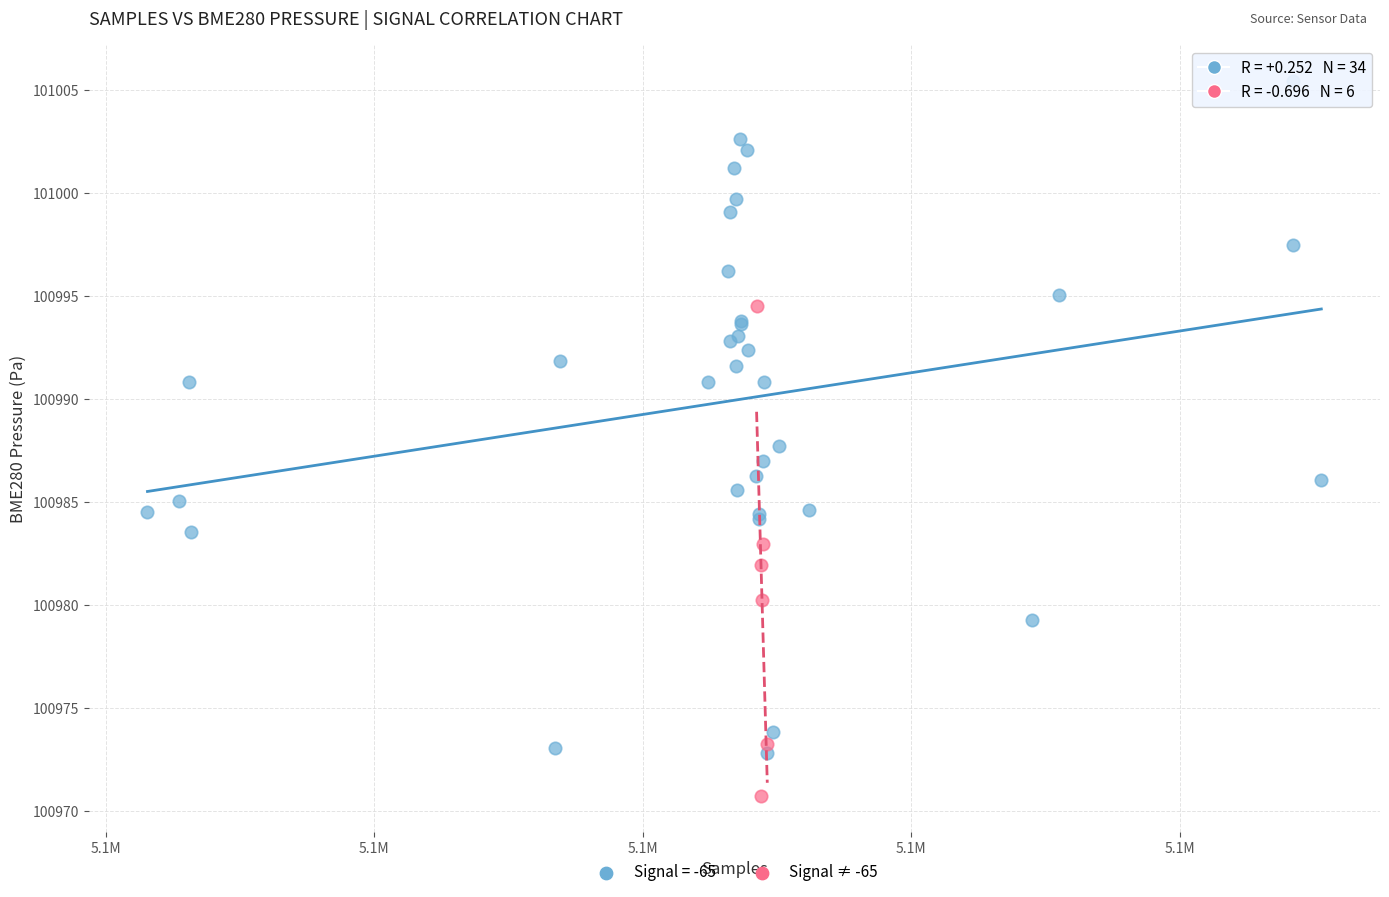

Which series has the widest spread of Y values?

Signal = -65